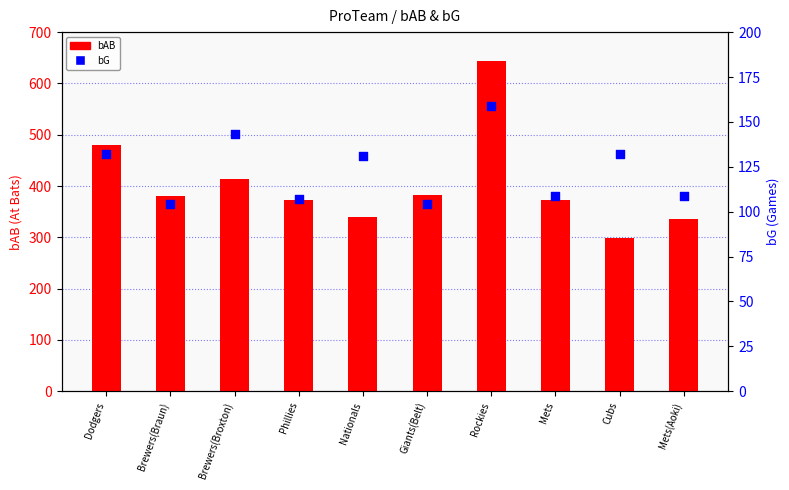

Is the value of bAB at Brewers(Broxton) greater than the value of bG at Mets?

Yes